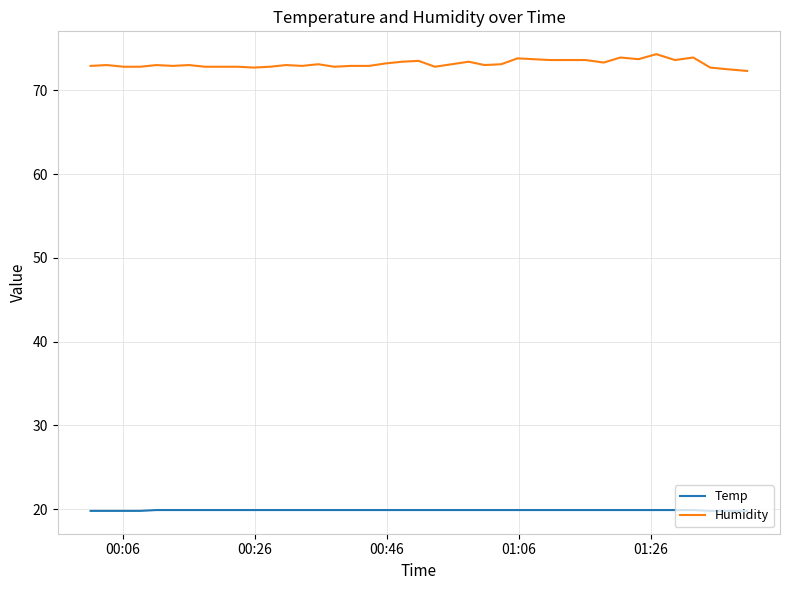

Which series has the largest total across all categories?

Humidity